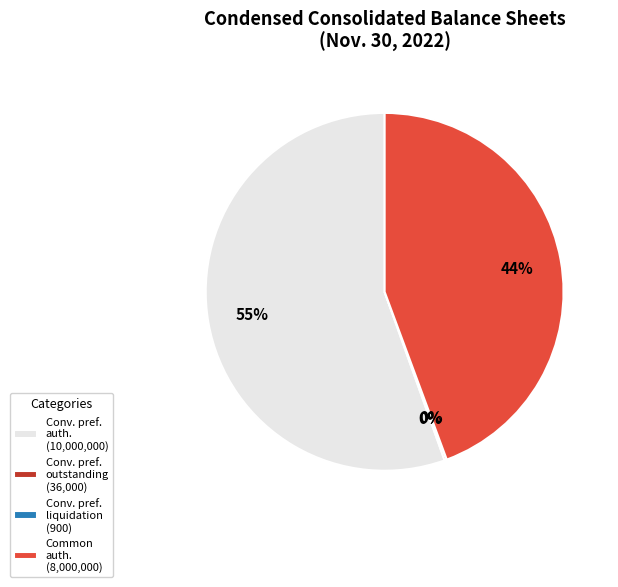

Does Conv. pref. auth. (10,000,000) account for over 50% of the chart?

Yes